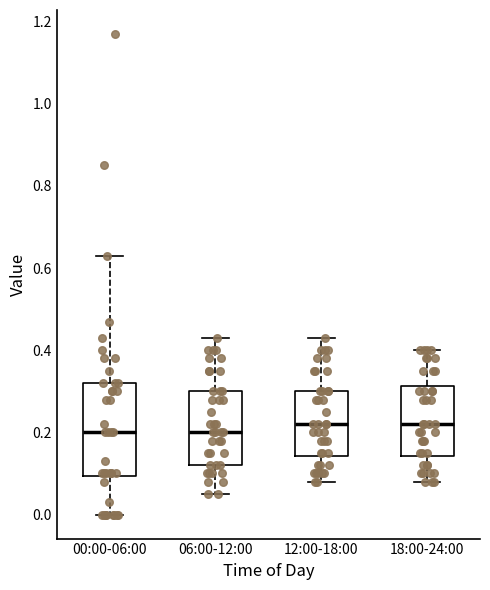

Where does the median line of the box for 00:00-06:00 sit on the y-axis? The values are not printed on the chart, so give them approximately, as read against the axis.

0.20